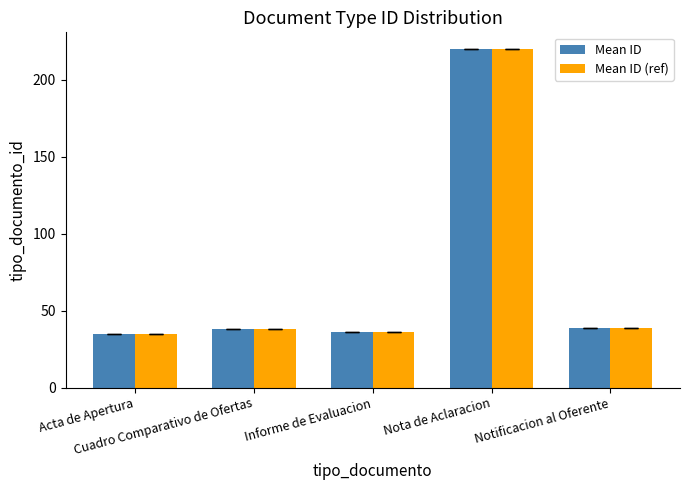

What is the label of the 2nd bar from the right?

Nota de Aclaracion